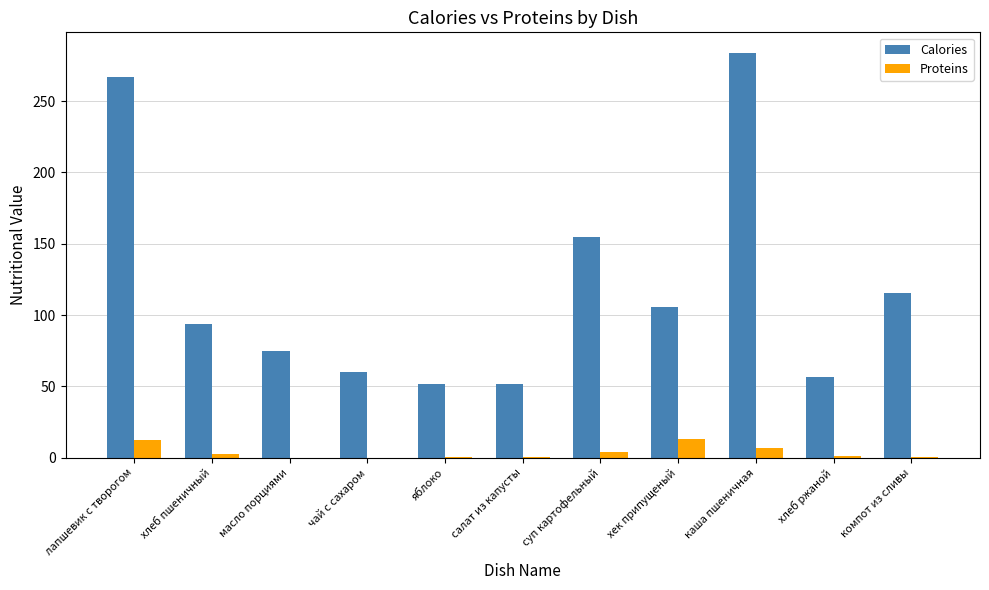

The Calories series shows 156.6 at хек припущеный. True or false?

False